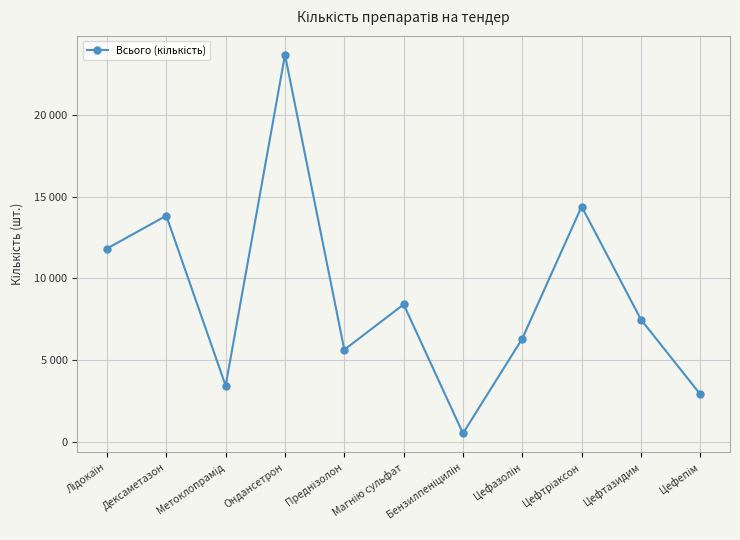

Does the chart have visible grid lines?

Yes